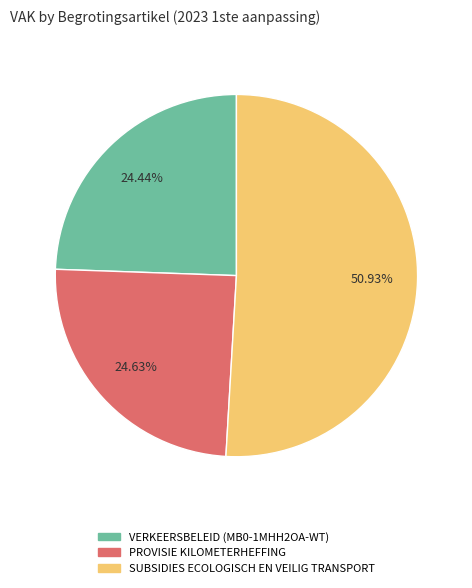

Is it true that PROVISIE KILOMETERHEFFING is 12% of the pie?

False